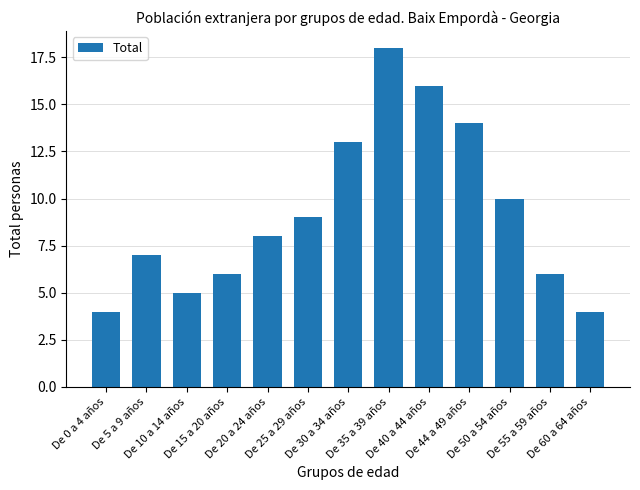

What is the maximum value shown in the chart?

18